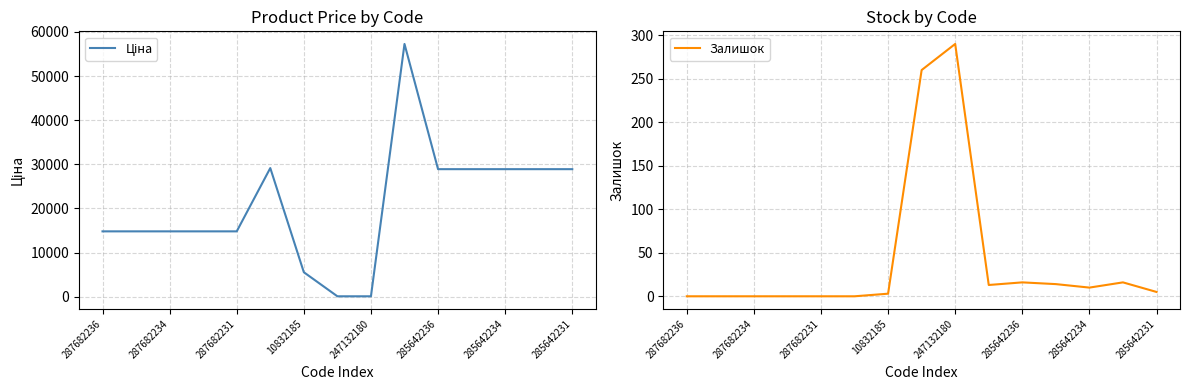

Rank the series at 287682234 from lowest to highest value.

Залишок, Ціна